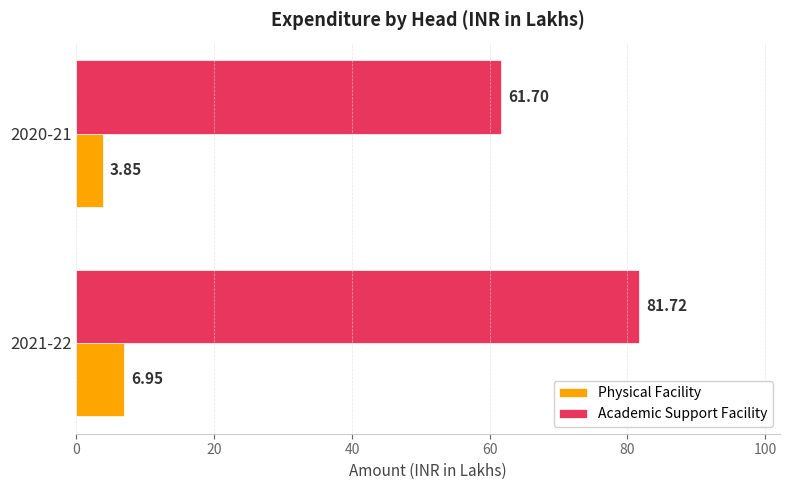

How many data points does each series have?

2